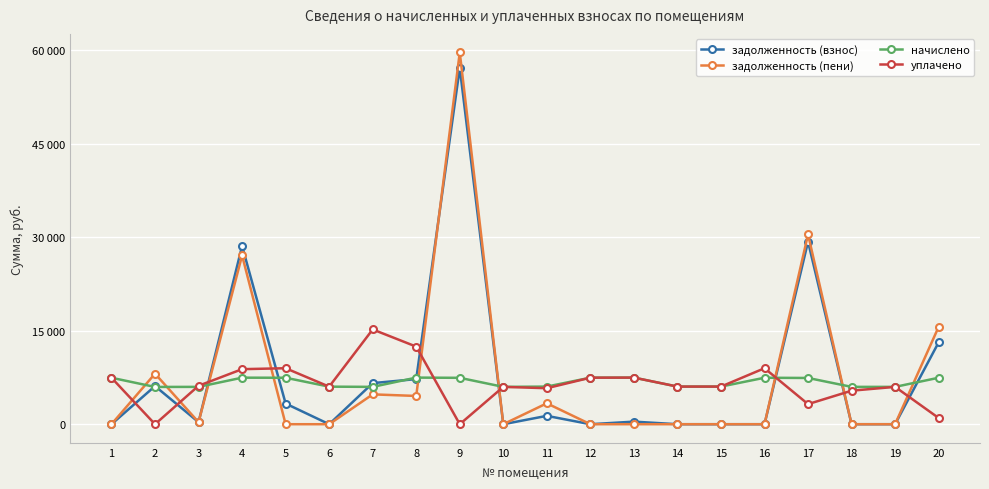

Which series changed the most between 12 and 18?

уплачено